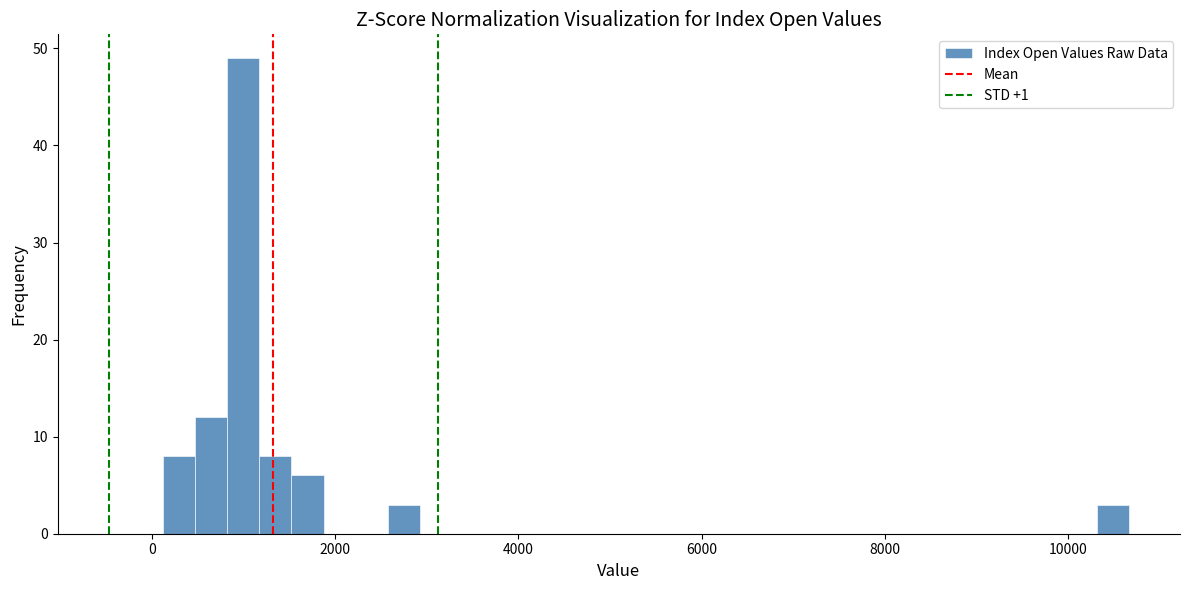

Around what value on the x-axis is the tallest bar? Give the approximate position of its centre, as read against the axis.

1000